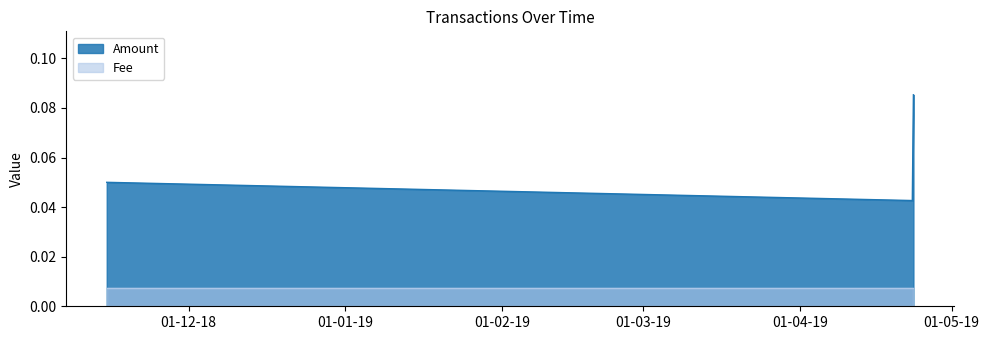

What is the highest value of the Amount series?

0.1